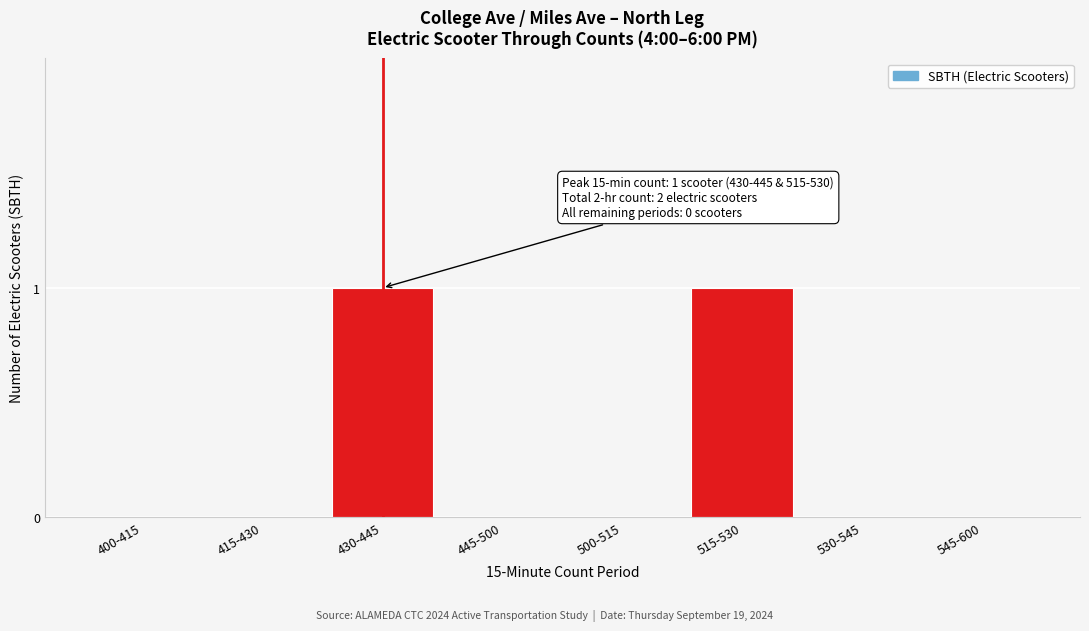

Reading left to right, list all the values displayed in this chart.

400-415=0	415-430=0	430-445=1	445-500=0	500-515=0	515-530=1	530-545=0	545-600=0